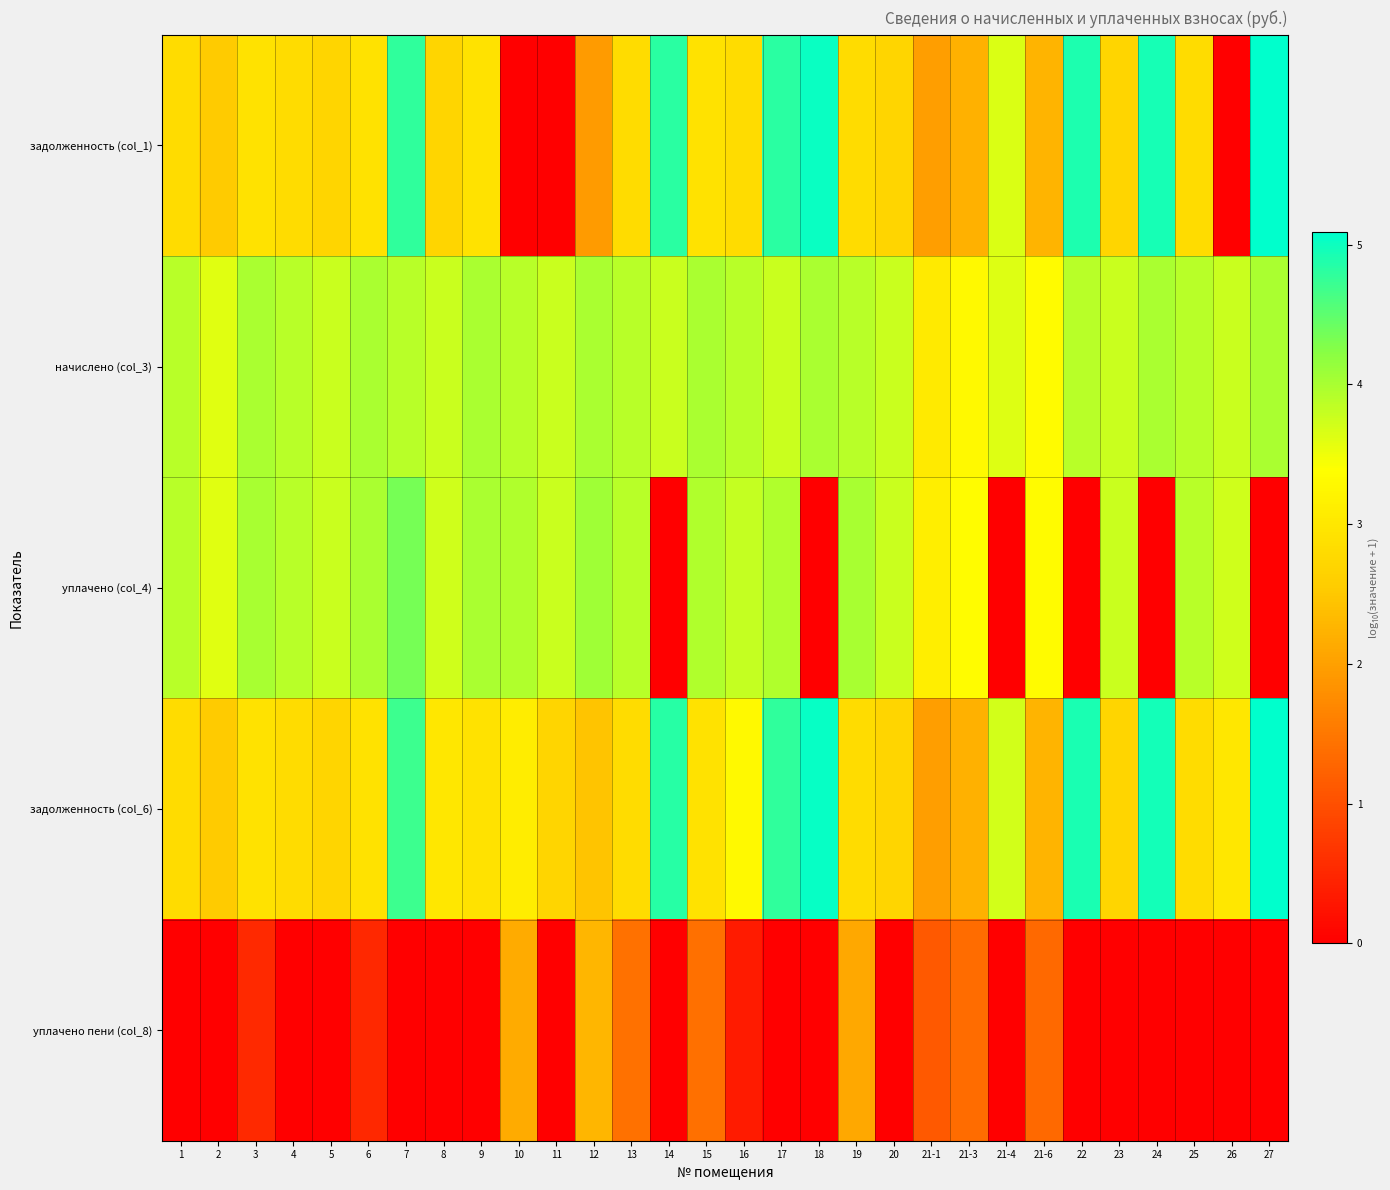

Reading left to right, transcribe all the data shown in this chart.

задолженность (col_1): 1=2.8	2=2.5	3=2.9	4=2.8	5=2.7	6=2.9	7=4.8	8=2.7	9=2.9	10=0.0	11=0.0	12=1.9	13=2.8	14=4.8	15=2.9	16=2.8	17=4.8	18=5.0	19=2.8	20=2.7	21-1=2.0	21-3=2.2	21-4=3.6	21-6=2.3	22=4.9	23=2.7	24=4.9	25=2.8	26=0.0	27=5.1
начислено (col_3): 1=3.9	2=3.6	3=4.0	4=3.9	5=3.8	6=4.0	7=3.9	8=3.8	9=4.0	10=3.9	11=3.8	12=4.0	13=3.9	14=3.8	15=4.0	16=3.9	17=3.8	18=4.0	19=3.9	20=3.8	21-1=3.1	21-3=3.3	21-4=3.6	21-6=3.3	22=3.9	23=3.8	24=4.0	25=3.9	26=3.8	27=4.0
уплачено (col_4): 1=3.9	2=3.6	3=4.0	4=3.9	5=3.8	6=4.0	7=4.3	8=3.7	9=4.0	10=3.9	11=3.8	12=4.1	13=3.9	14=0.0	15=3.9	16=3.8	17=3.9	18=0.0	19=4.0	20=3.8	21-1=3.1	21-3=3.4	21-4=0.0	21-6=3.3	22=0.0	23=3.8	24=0.0	25=3.9	26=3.7	27=0.0
задолженность (col_6): 1=2.8	2=2.5	3=2.9	4=2.8	5=2.7	6=2.9	7=4.7	8=3.0	9=2.9	10=3.1	11=2.7	12=2.5	13=2.8	14=4.8	15=2.9	16=3.3	17=4.8	18=5.0	19=2.8	20=2.7	21-1=2.0	21-3=2.2	21-4=3.7	21-6=2.3	22=4.9	23=2.7	24=5.0	25=2.8	26=3.0	27=5.1
уплачено пени (col_8): 1=0.0	2=0.0	3=0.5	4=0.0	5=0.0	6=0.5	7=0.0	8=0.0	9=0.0	10=2.1	11=0.0	12=2.3	13=1.4	14=0.0	15=1.4	16=0.3	17=0.0	18=0.0	19=2.1	20=0.0	21-1=1.1	21-3=1.4	21-4=0.0	21-6=1.3	22=0.0	23=0.0	24=0.0	25=0.0	26=0.0	27=0.0